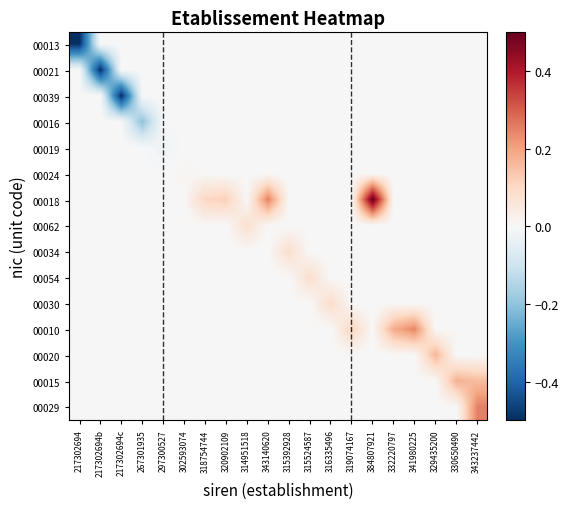

Reading left to right, transcribe all the data shown in this chart.

00013: 217302694=-0.5	217302694b=0.0	217302694c=0.0	267301935=0.0	297300527=0.0	302593074=0.0	318754744=0.0	320902109=0.0	314951518=0.0	343140620=0.0	315392928=0.0	315524587=0.0	316335496=0.0	319074167=0.0	384807921=0.0	332220797=0.0	341980225=0.0	329435200=0.0	330650490=0.0	343237442=0.0
00021: 217302694=0.0	217302694b=-0.5	217302694c=0.0	267301935=0.0	297300527=0.0	302593074=0.0	318754744=0.0	320902109=0.0	314951518=0.0	343140620=0.0	315392928=0.0	315524587=0.0	316335496=0.0	319074167=0.0	384807921=0.0	332220797=0.0	341980225=0.0	329435200=0.0	330650490=0.0	343237442=0.0
00039: 217302694=0.0	217302694b=0.0	217302694c=-0.5	267301935=0.0	297300527=0.0	302593074=0.0	318754744=0.0	320902109=0.0	314951518=0.0	343140620=0.0	315392928=0.0	315524587=0.0	316335496=0.0	319074167=0.0	384807921=0.0	332220797=0.0	341980225=0.0	329435200=0.0	330650490=0.0	343237442=0.0
00016: 217302694=0.0	217302694b=0.0	217302694c=0.0	267301935=-0.2	297300527=0.0	302593074=0.0	318754744=0.0	320902109=0.0	314951518=0.0	343140620=0.0	315392928=0.0	315524587=0.0	316335496=0.0	319074167=0.0	384807921=0.0	332220797=0.0	341980225=0.0	329435200=0.0	330650490=0.0	343237442=0.0
00019: 217302694=0.0	217302694b=0.0	217302694c=0.0	267301935=0.0	297300527=-0.0	302593074=0.0	318754744=0.0	320902109=0.0	314951518=0.0	343140620=0.0	315392928=0.0	315524587=0.0	316335496=0.0	319074167=0.0	384807921=0.0	332220797=0.0	341980225=0.0	329435200=0.0	330650490=0.0	343237442=0.0
00024: 217302694=0.0	217302694b=0.0	217302694c=0.0	267301935=0.0	297300527=0.0	302593074=0.0	318754744=0.0	320902109=0.0	314951518=0.0	343140620=0.0	315392928=0.0	315524587=0.0	316335496=0.0	319074167=0.0	384807921=0.0	332220797=0.0	341980225=0.0	329435200=0.0	330650490=0.0	343237442=0.0
00018: 217302694=0.0	217302694b=0.0	217302694c=0.0	267301935=0.0	297300527=0.0	302593074=0.0	318754744=0.1	320902109=0.1	314951518=0.0	343140620=0.3	315392928=0.0	315524587=0.0	316335496=0.0	319074167=0.0	384807921=0.5	332220797=0.0	341980225=0.0	329435200=0.0	330650490=0.0	343237442=0.0
00062: 217302694=0.0	217302694b=0.0	217302694c=0.0	267301935=0.0	297300527=0.0	302593074=0.0	318754744=0.0	320902109=0.0	314951518=0.1	343140620=0.0	315392928=0.0	315524587=0.0	316335496=0.0	319074167=0.0	384807921=0.0	332220797=0.0	341980225=0.0	329435200=0.0	330650490=0.0	343237442=0.0
00034: 217302694=0.0	217302694b=0.0	217302694c=0.0	267301935=0.0	297300527=0.0	302593074=0.0	318754744=0.0	320902109=0.0	314951518=0.0	343140620=0.0	315392928=0.1	315524587=0.0	316335496=0.0	319074167=0.0	384807921=0.0	332220797=0.0	341980225=0.0	329435200=0.0	330650490=0.0	343237442=0.0
00054: 217302694=0.0	217302694b=0.0	217302694c=0.0	267301935=0.0	297300527=0.0	302593074=0.0	318754744=0.0	320902109=0.0	314951518=0.0	343140620=0.0	315392928=0.0	315524587=0.1	316335496=0.0	319074167=0.0	384807921=0.0	332220797=0.0	341980225=0.0	329435200=0.0	330650490=0.0	343237442=0.0
00030: 217302694=0.0	217302694b=0.0	217302694c=0.0	267301935=0.0	297300527=0.0	302593074=0.0	318754744=0.0	320902109=0.0	314951518=0.0	343140620=0.0	315392928=0.0	315524587=0.0	316335496=0.1	319074167=0.0	384807921=0.0	332220797=0.0	341980225=0.0	329435200=0.0	330650490=0.0	343237442=0.0
00010: 217302694=0.0	217302694b=0.0	217302694c=0.0	267301935=0.0	297300527=0.0	302593074=0.0	318754744=0.0	320902109=0.0	314951518=0.0	343140620=0.0	315392928=0.0	315524587=0.0	316335496=0.0	319074167=0.1	384807921=0.0	332220797=0.2	341980225=0.2	329435200=0.0	330650490=0.0	343237442=0.0
00020: 217302694=0.0	217302694b=0.0	217302694c=0.0	267301935=0.0	297300527=0.0	302593074=0.0	318754744=0.0	320902109=0.0	314951518=0.0	343140620=0.0	315392928=0.0	315524587=0.0	316335496=0.0	319074167=0.0	384807921=0.0	332220797=0.0	341980225=0.0	329435200=0.2	330650490=0.0	343237442=0.0
00015: 217302694=0.0	217302694b=0.0	217302694c=0.0	267301935=0.0	297300527=0.0	302593074=0.0	318754744=0.0	320902109=0.0	314951518=0.0	343140620=0.0	315392928=0.0	315524587=0.0	316335496=0.0	319074167=0.0	384807921=0.0	332220797=0.0	341980225=0.0	329435200=0.0	330650490=0.2	343237442=0.2
00029: 217302694=0.0	217302694b=0.0	217302694c=0.0	267301935=0.0	297300527=0.0	302593074=0.0	318754744=0.0	320902109=0.0	314951518=0.0	343140620=0.0	315392928=0.0	315524587=0.0	316335496=0.0	319074167=0.0	384807921=0.0	332220797=0.0	341980225=0.0	329435200=0.0	330650490=0.0	343237442=0.3